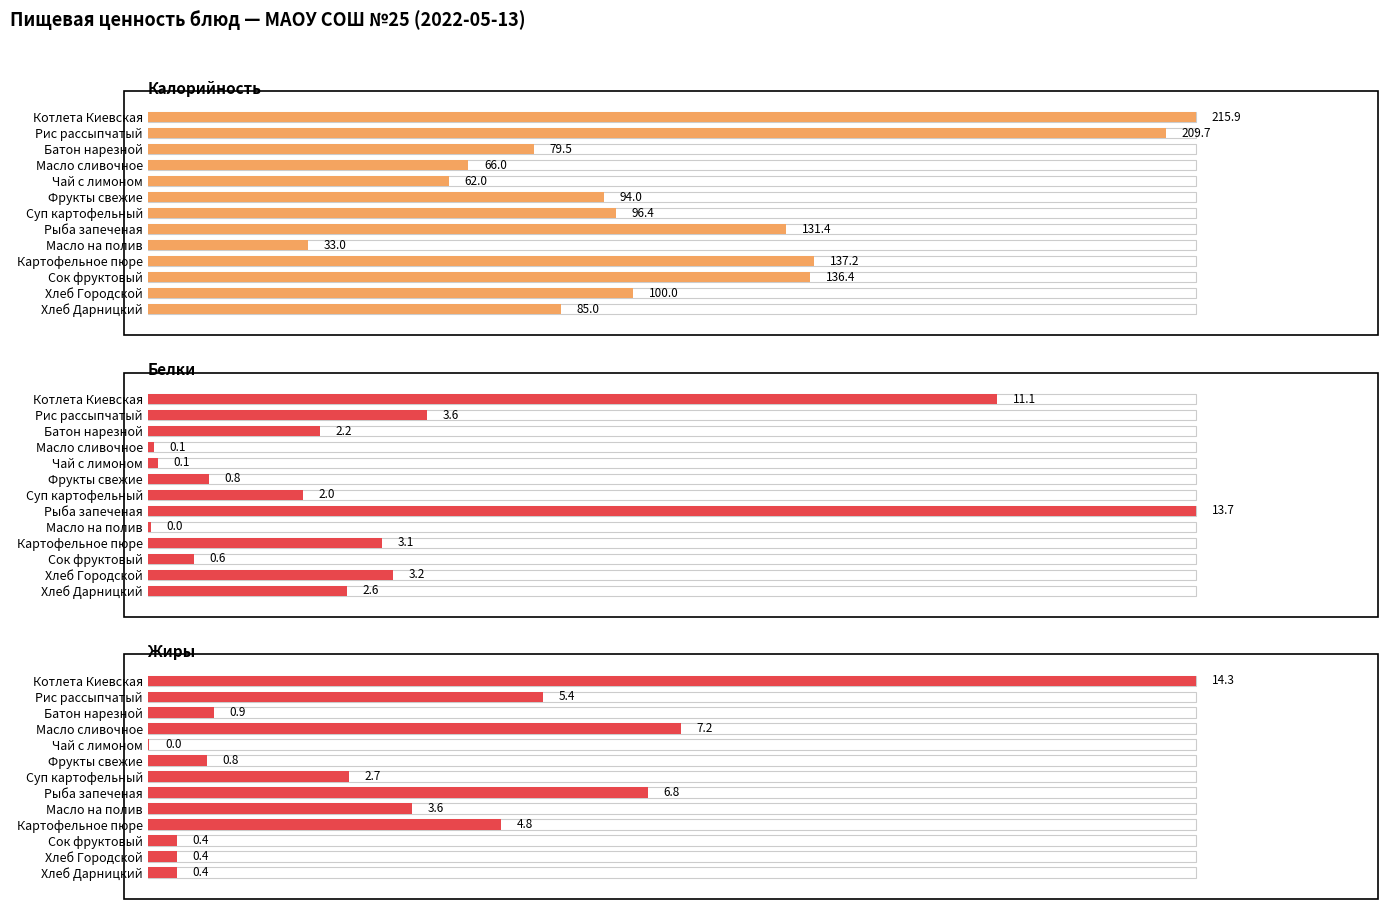

Between Котлета Киевская and Хлеб Городской, which series saw the biggest shift?

Жиры